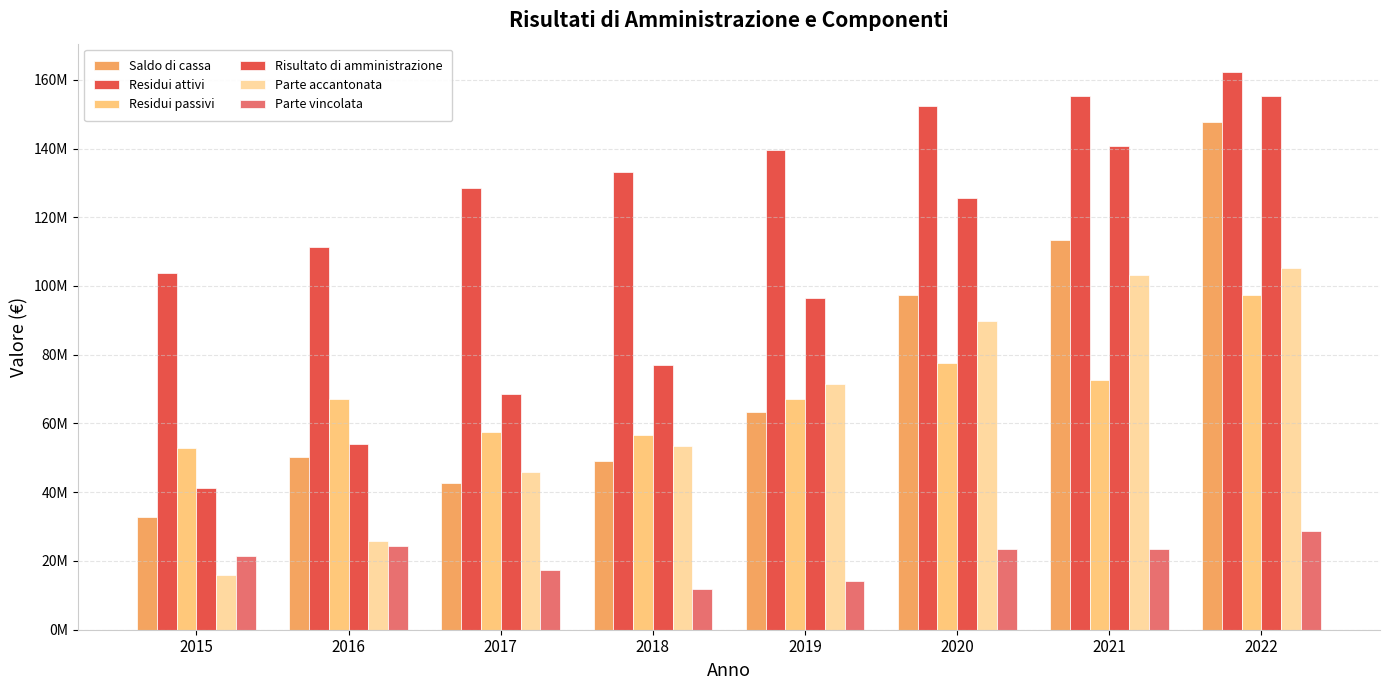

Read the Saldo di cassa value at 2020.

97518928.8